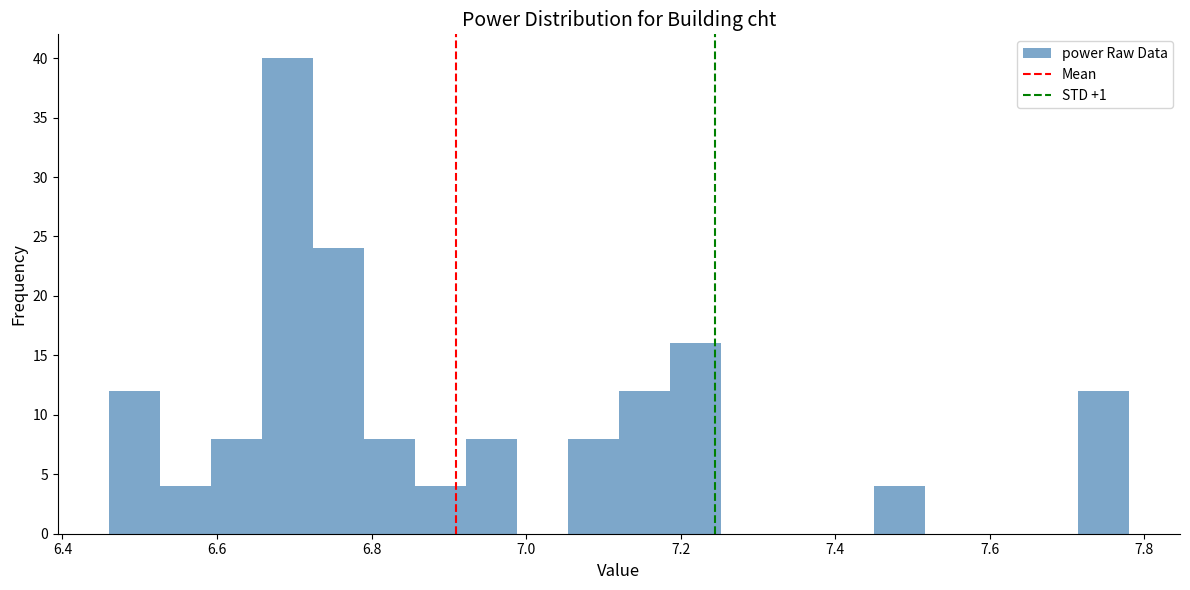

Read against the x-axis, roughly where is the centre of the tallest bar?

6.70